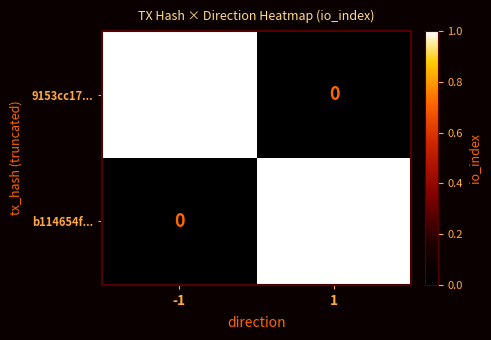

Rank the categories by 9153cc17... value from highest to lowest.

-1, 1